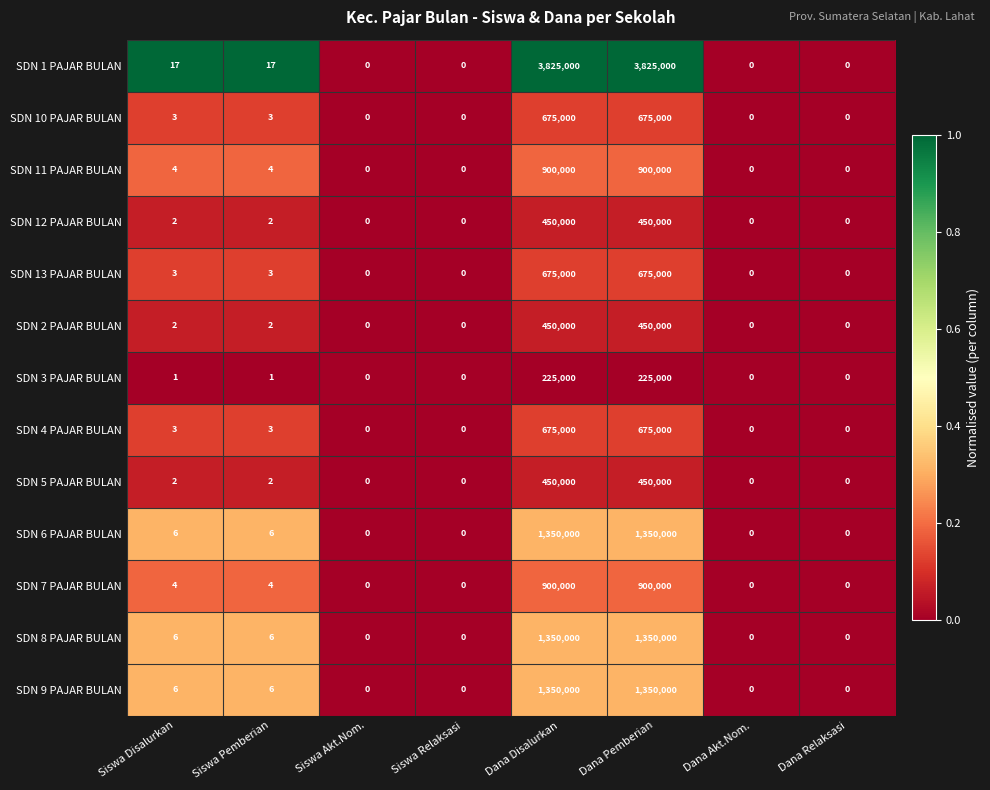

Which series has the widest spread of values?

SDN 1 PAJAR BULAN